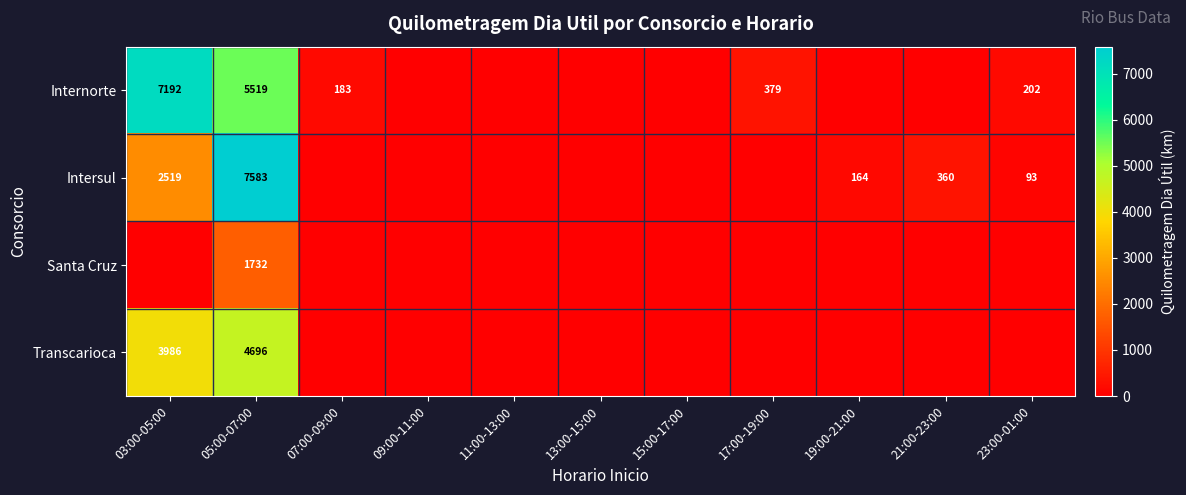

How many series are shown in this chart?

4